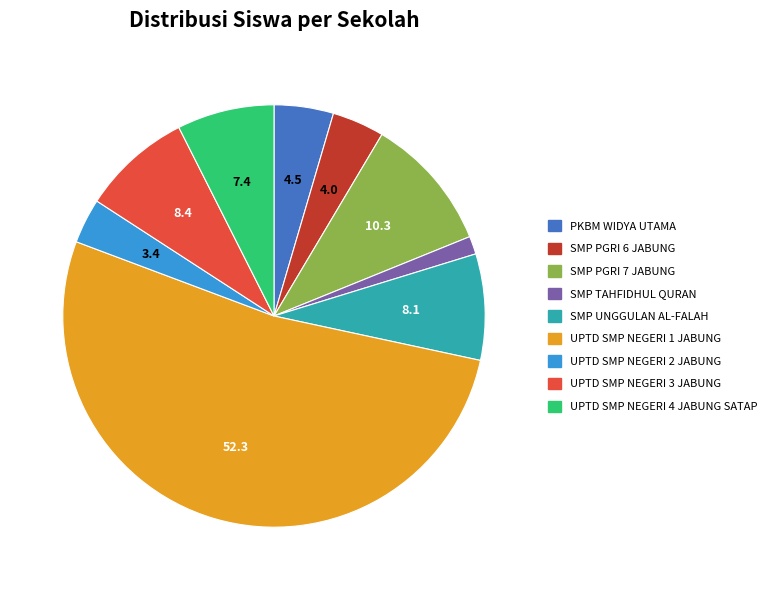

The UPTD SMP NEGERI 1 JABUNG slice represents 59% of the pie. True or false?

False